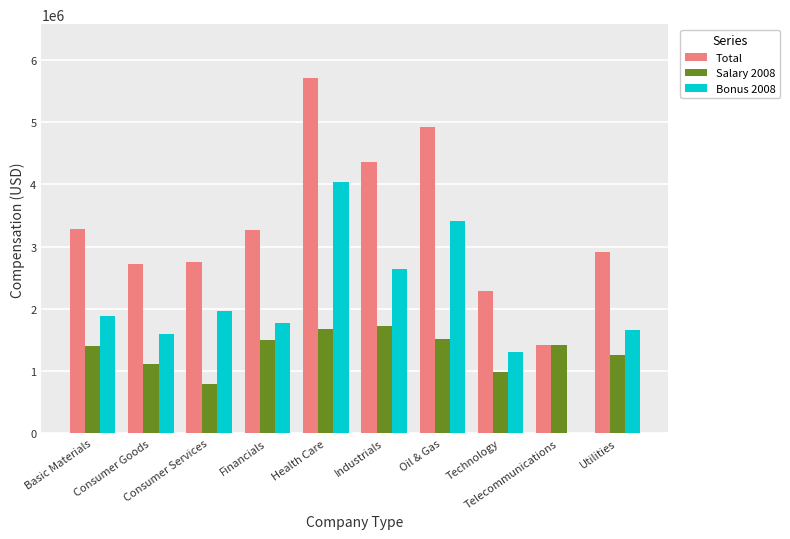

Are the bars horizontal?

No